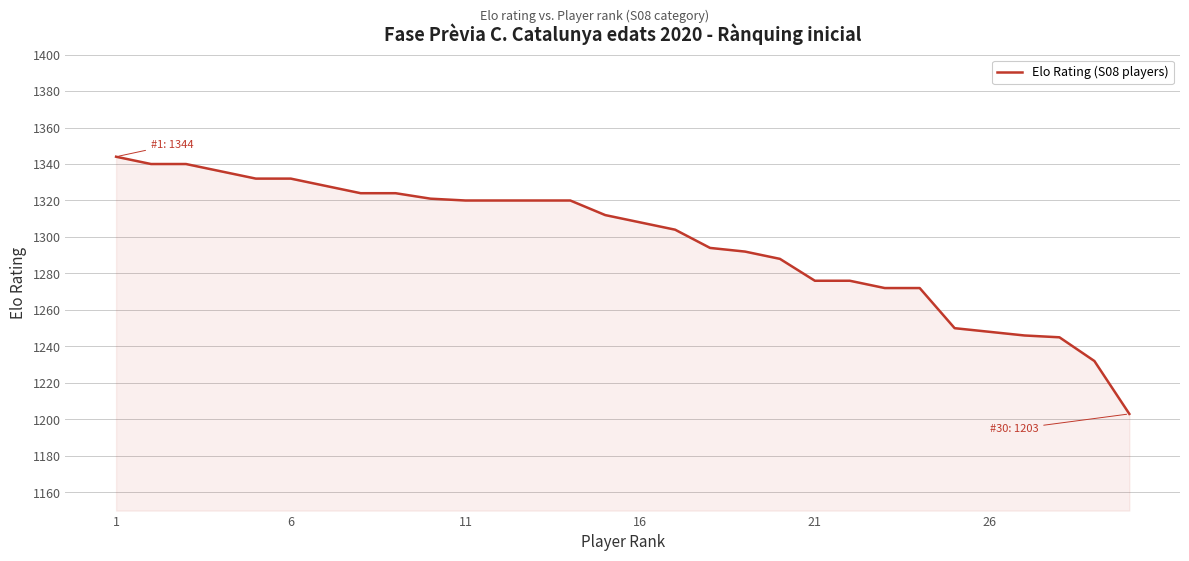

What is the difference between the maximum and minimum values?

141